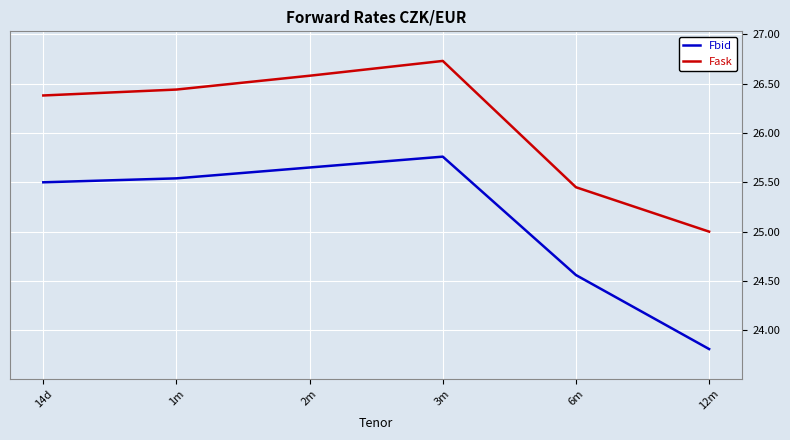

What is the total value across all series at 1m?

52.0